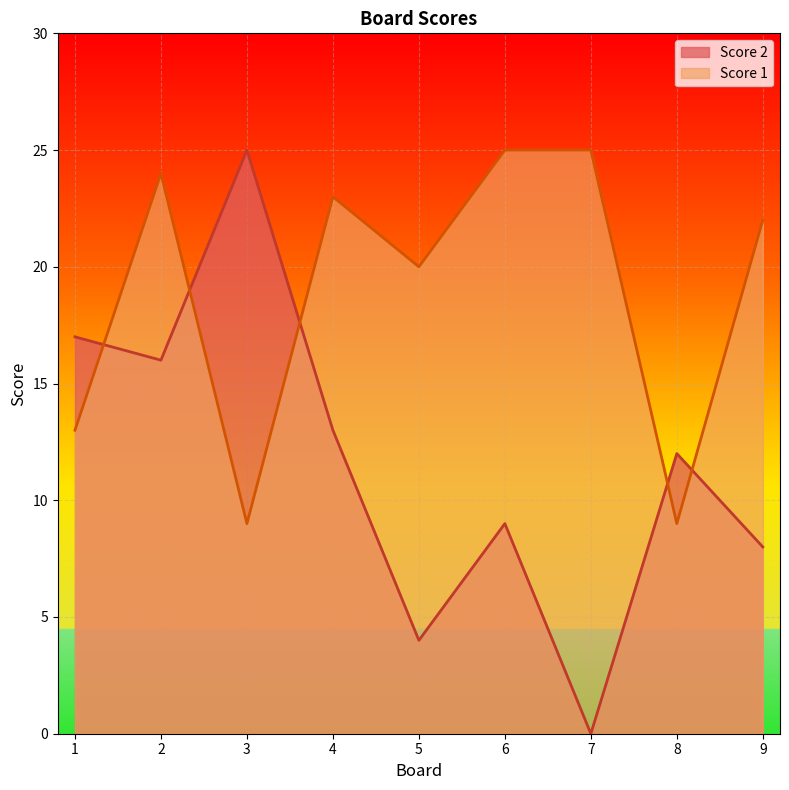

Between 2 and 4, which series saw the biggest shift?

Score 2